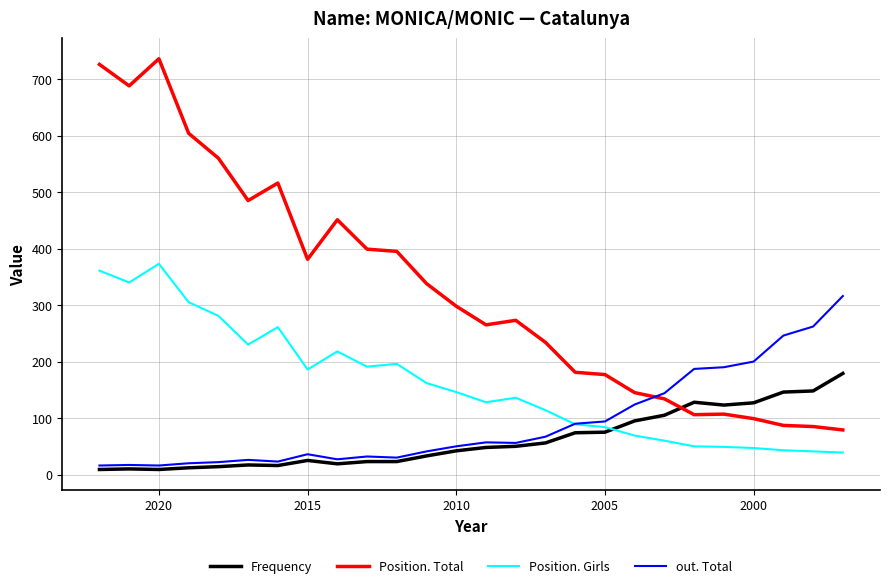

How many data points in Frequency are less than 48?

13